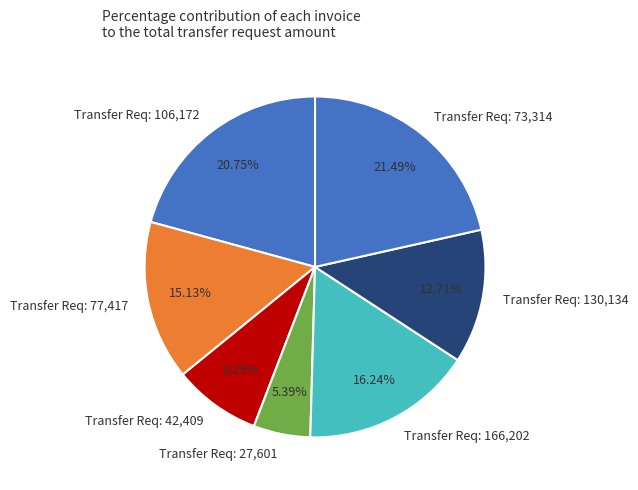

Rank the categories by value from highest to lowest.

Transfer Req: 73,314, Transfer Req: 106,172, Transfer Req: 166,202, Transfer Req: 77,417, Transfer Req: 130,134, Transfer Req: 42,409, Transfer Req: 27,601